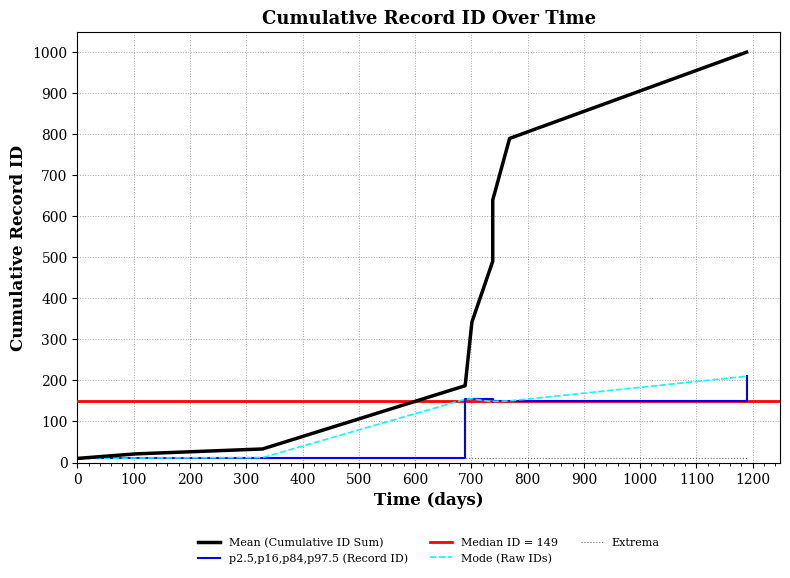

What is the difference between the maximum and minimum values in the p2.5,p16,p84,p97.5 (Record ID) series?

200